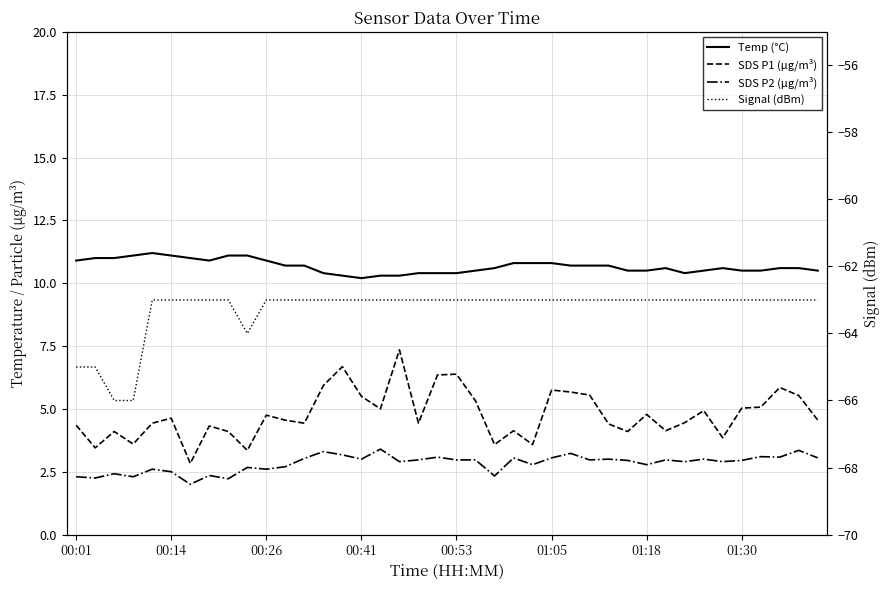

What is the smallest value displayed?

-66.0